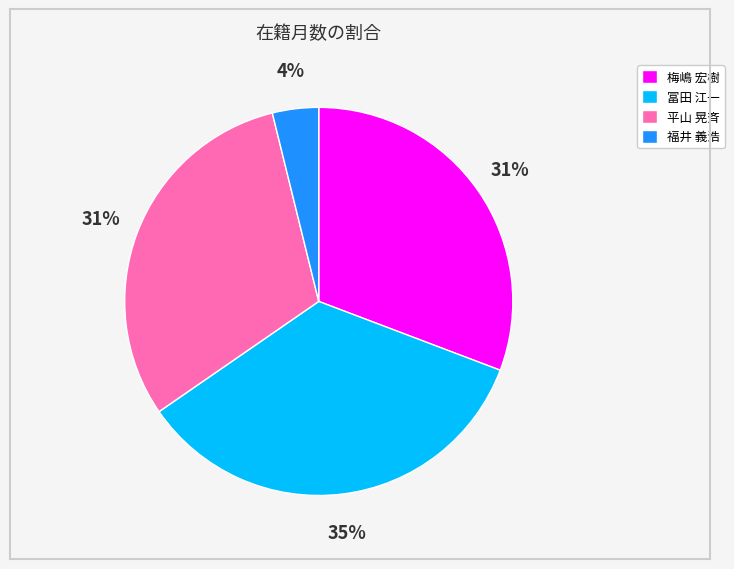

Which has a higher value, 平山 晃斉 or 冨田 江一?

冨田 江一